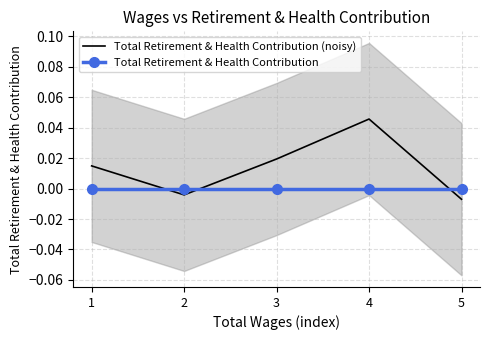

How many lines are shown in the chart?

2